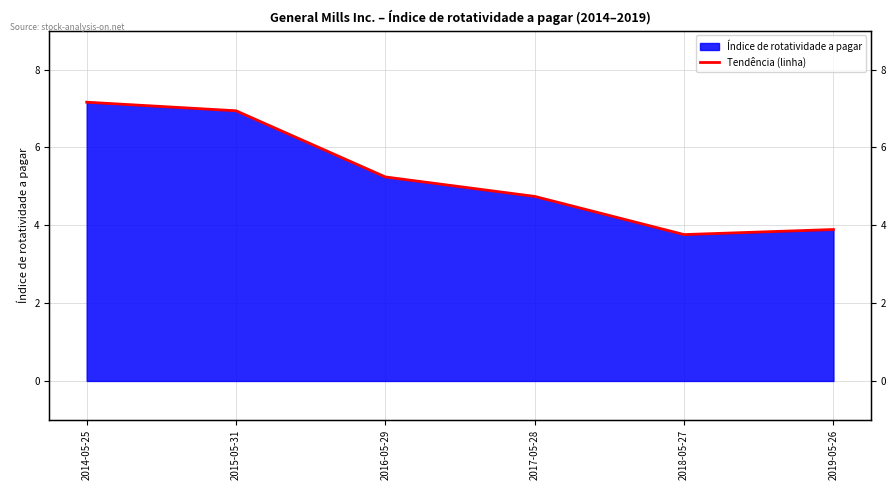

How many lines are shown in the chart?

1